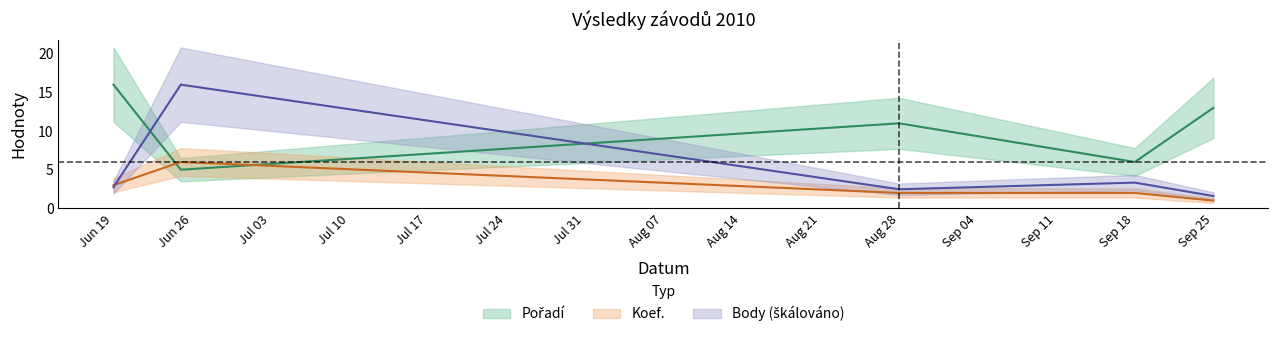

At how many categories does at least one series exceed 1?

5